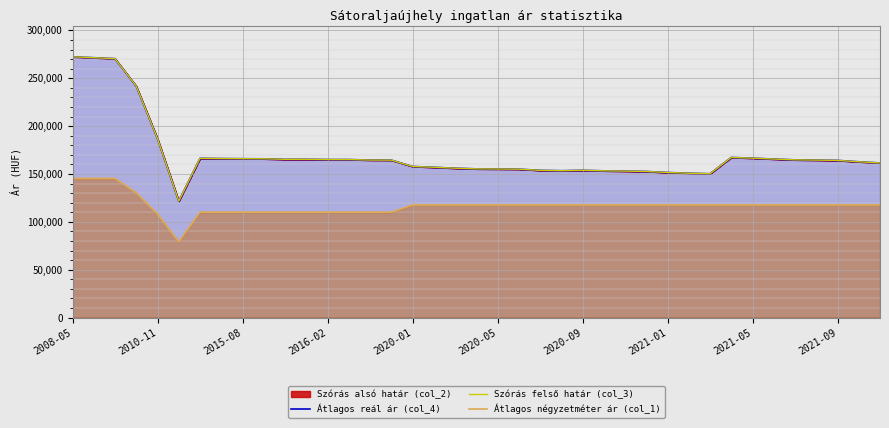

What is the difference between the second highest and second lowest values in the Átlagos négyzetméter ár (col_1) series?

37221